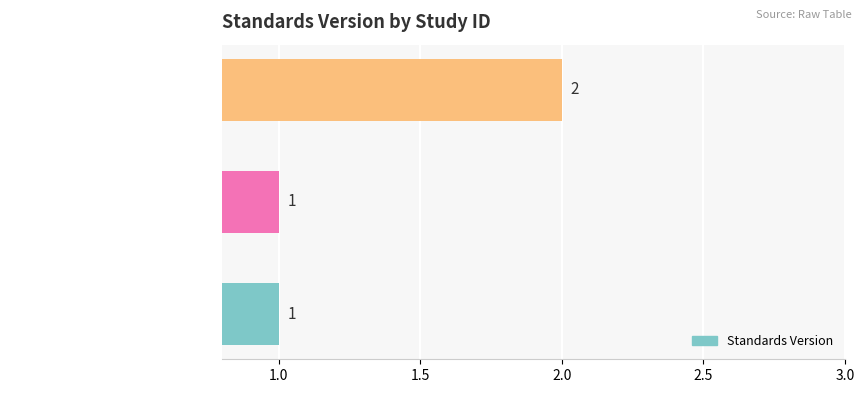

How many values are between 1 and 2?

3